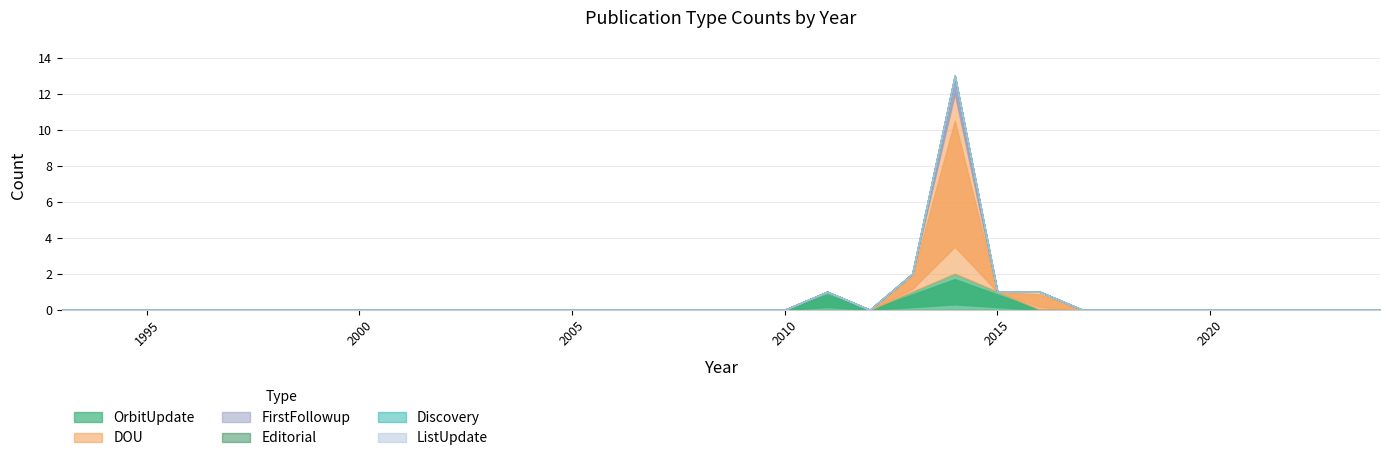

True or false: OrbitUpdate and Editorial intersect in this chart.

False